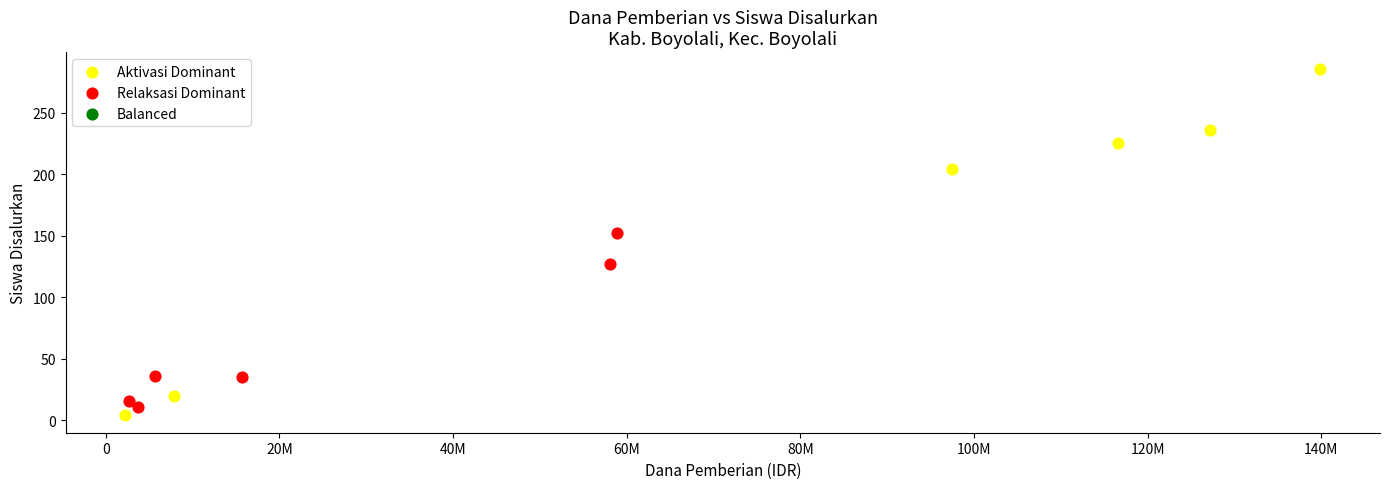

Which series has the largest Y range (max minus min)?

Aktivasi Dominant